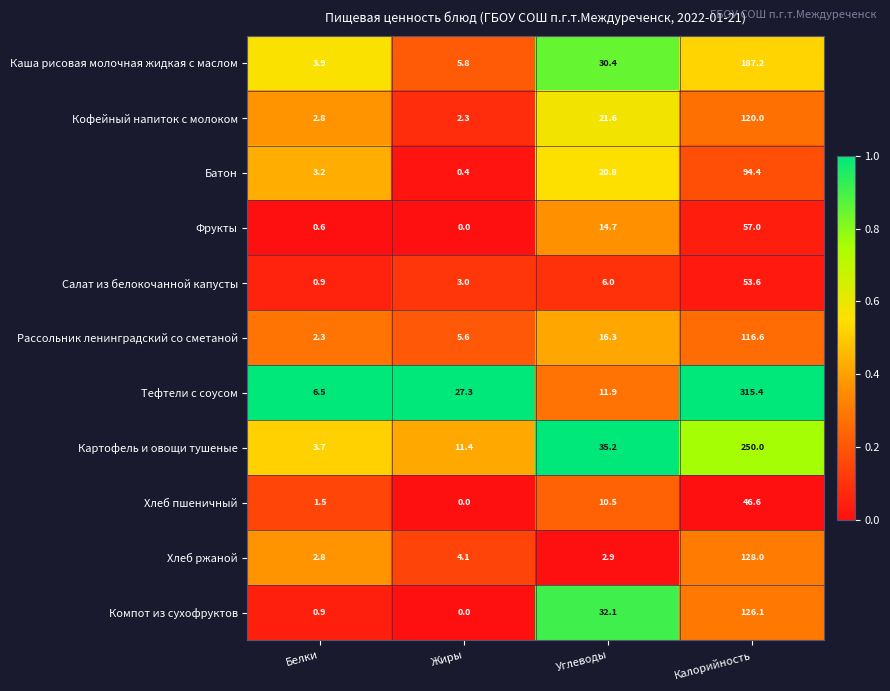

True or false: Салат из белокочанной капусты has a value of 3.0 at Жиры.

True